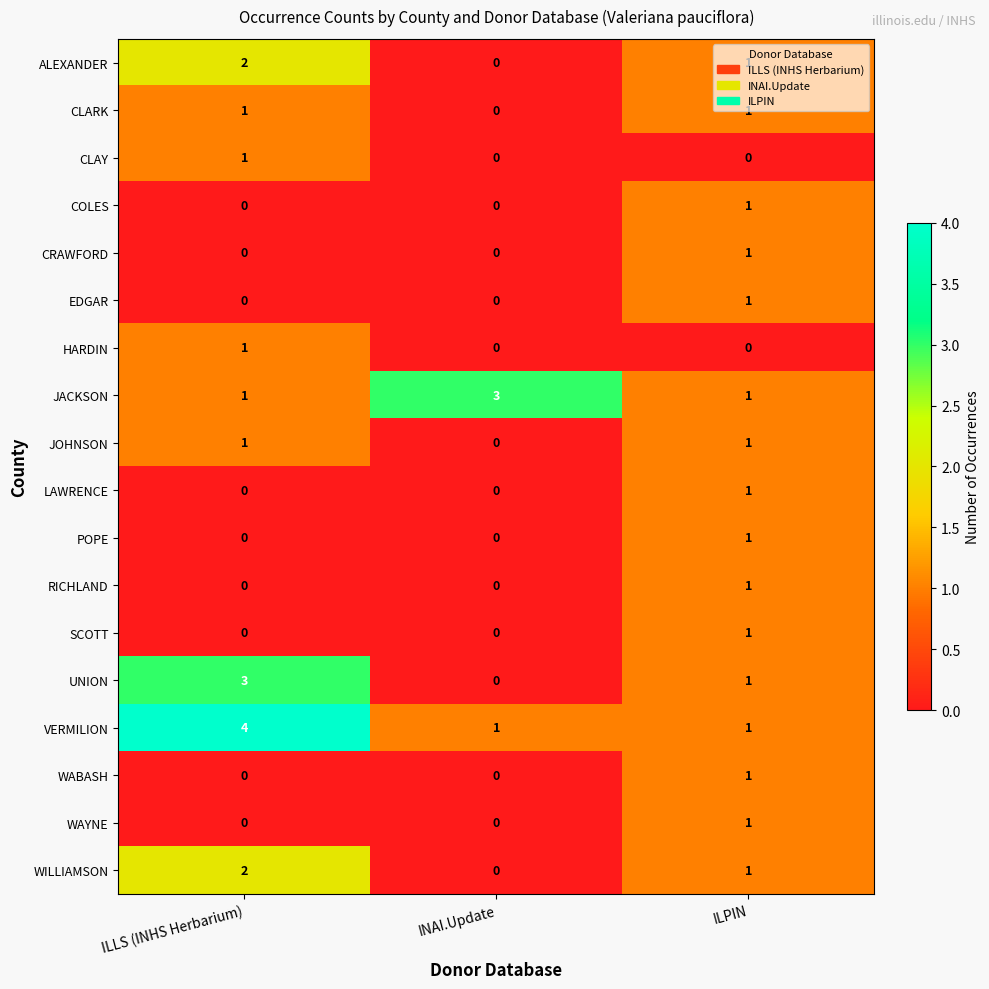

Which series has the largest total across all categories?

VERMILION